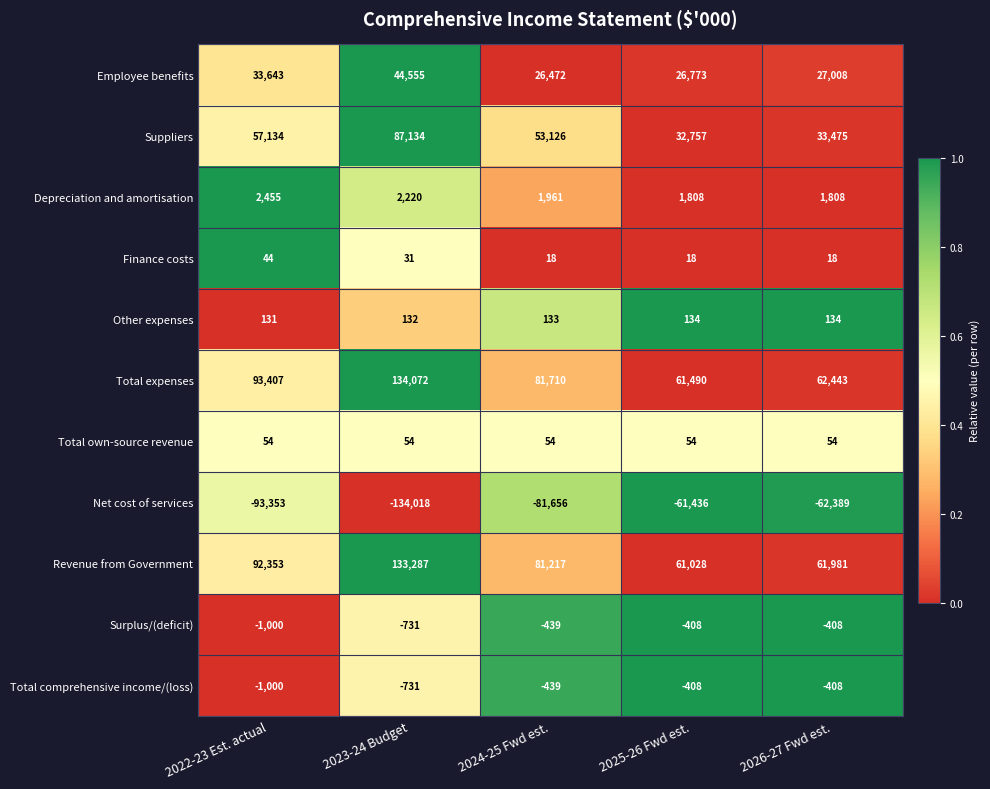

What is the difference between the highest and lowest values at 2024-25 Fwd est.?

163366